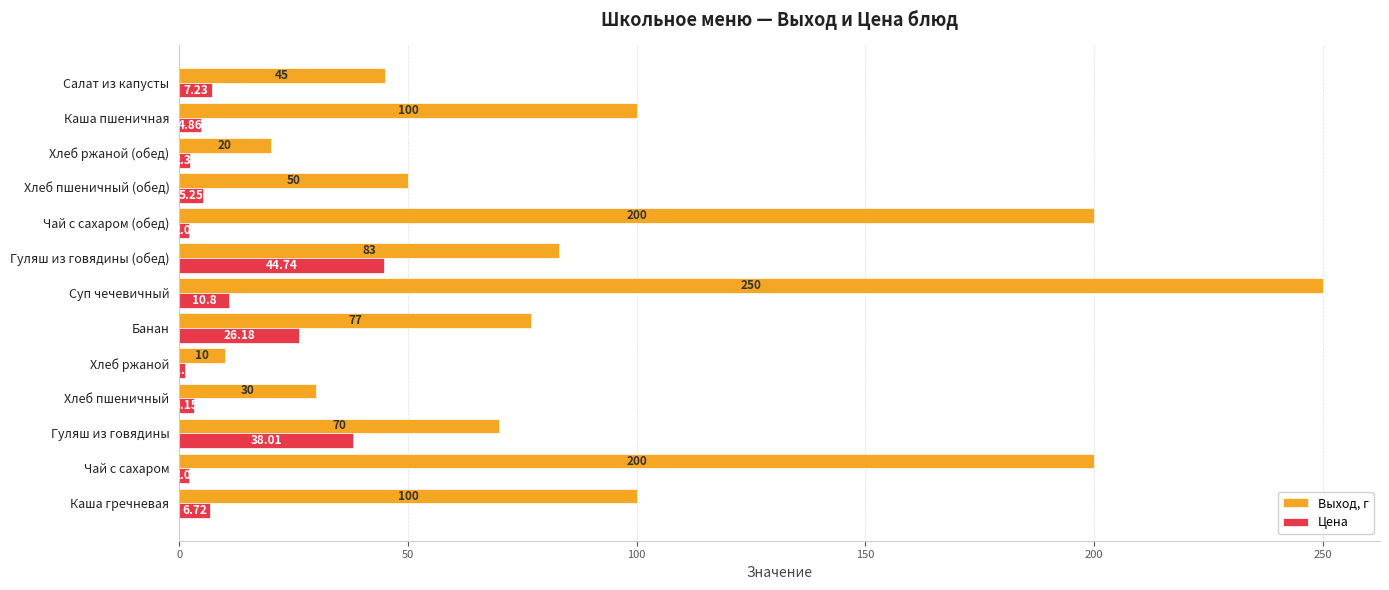

What is the sum of all Цена values?

154.6